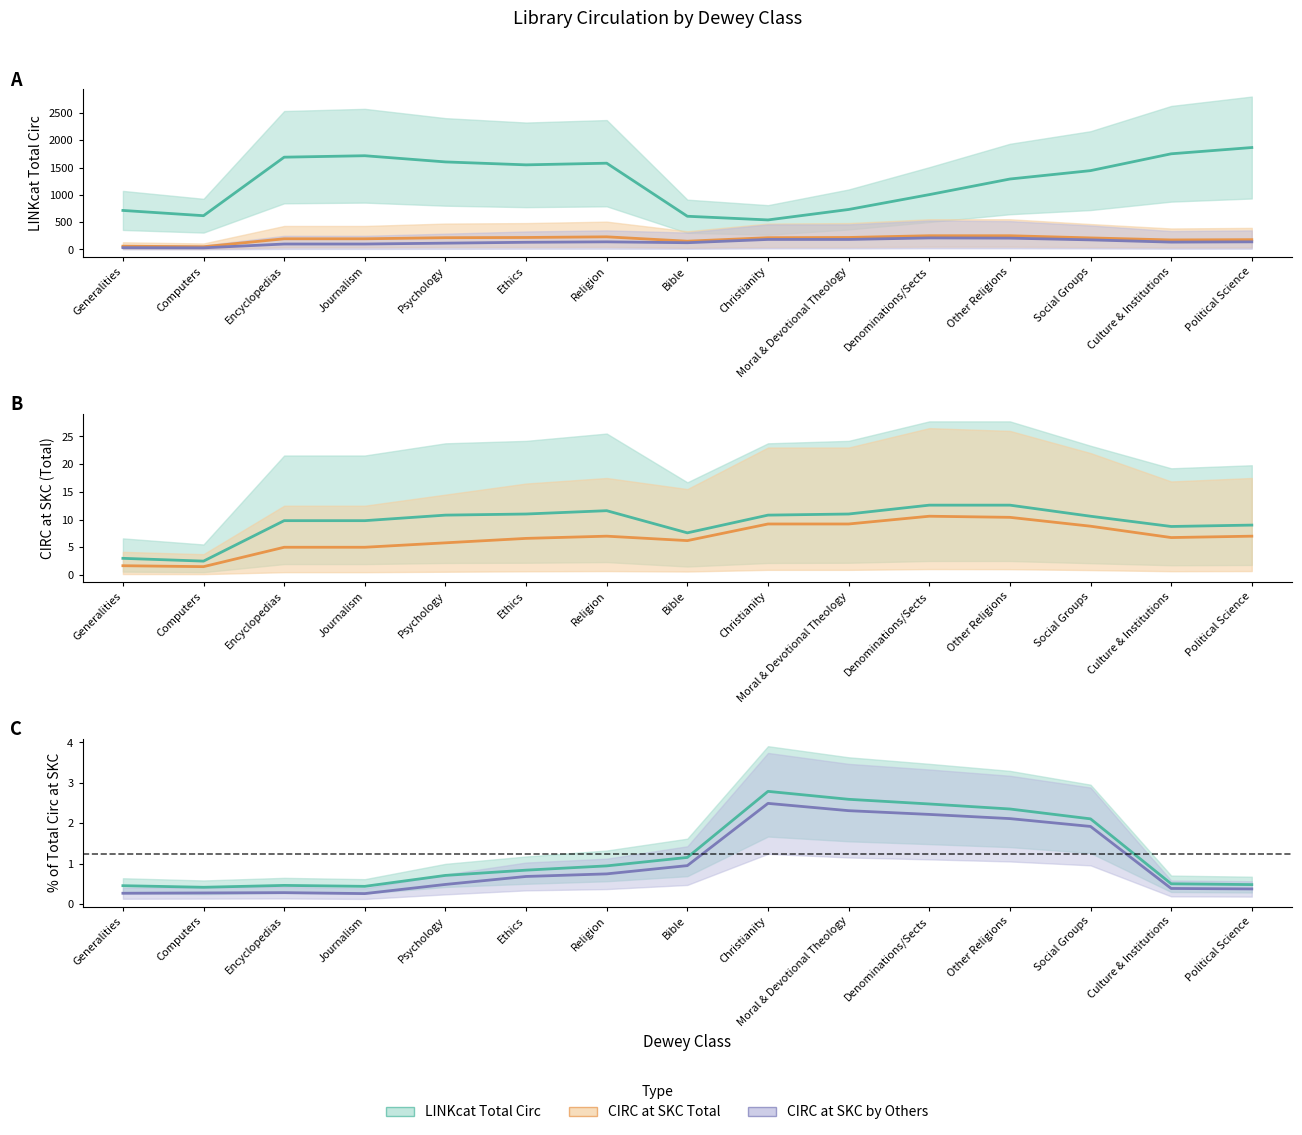

How many values in the LINKcat Total Circ series are below 1446?

7